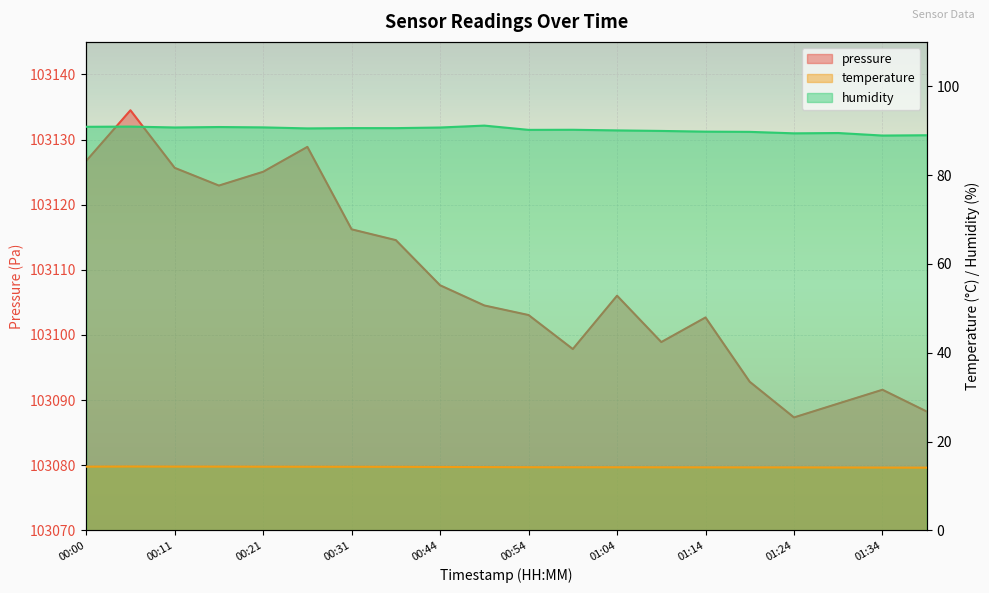

What position from the left is 00:05?

2